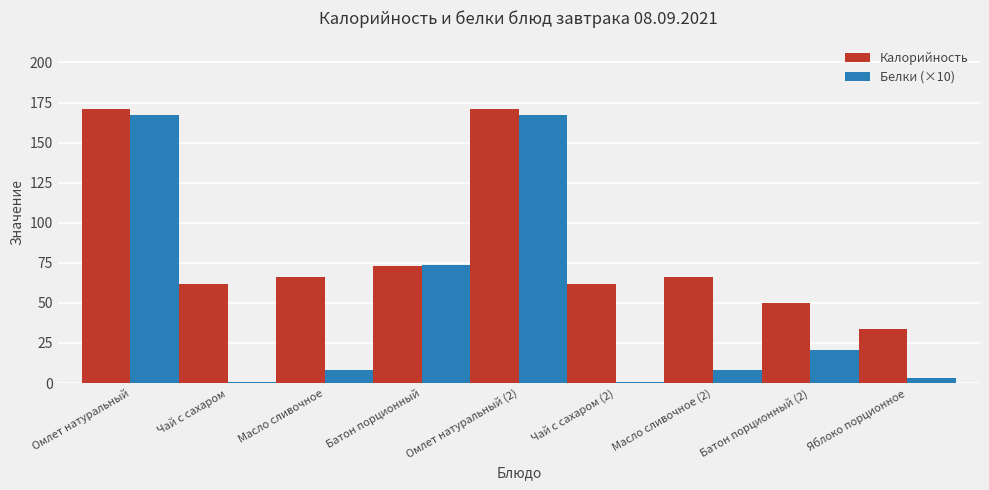

What is the spread (max minus min) of values at Омлет натуральный (2)?

3.7